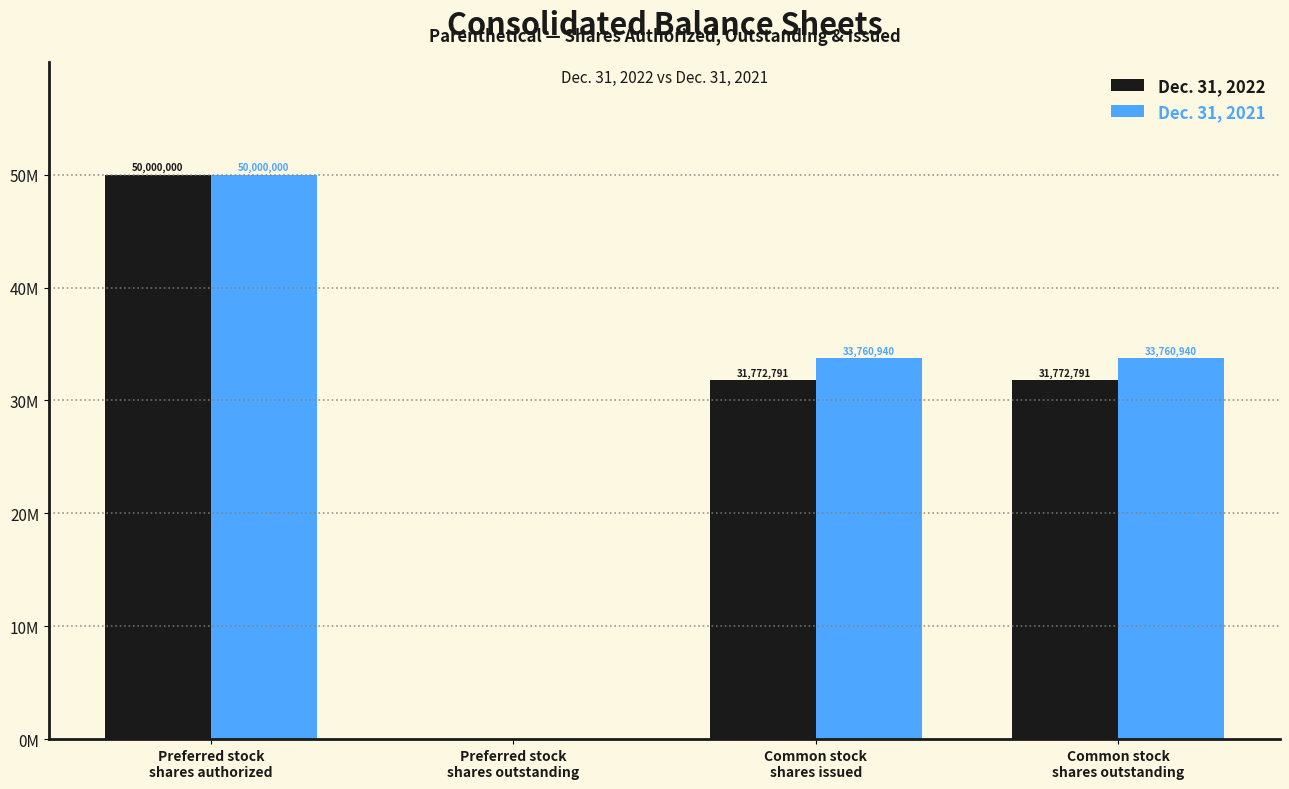

Count the Dec. 31, 2021 values in the range 33760940 to 50000000.

3